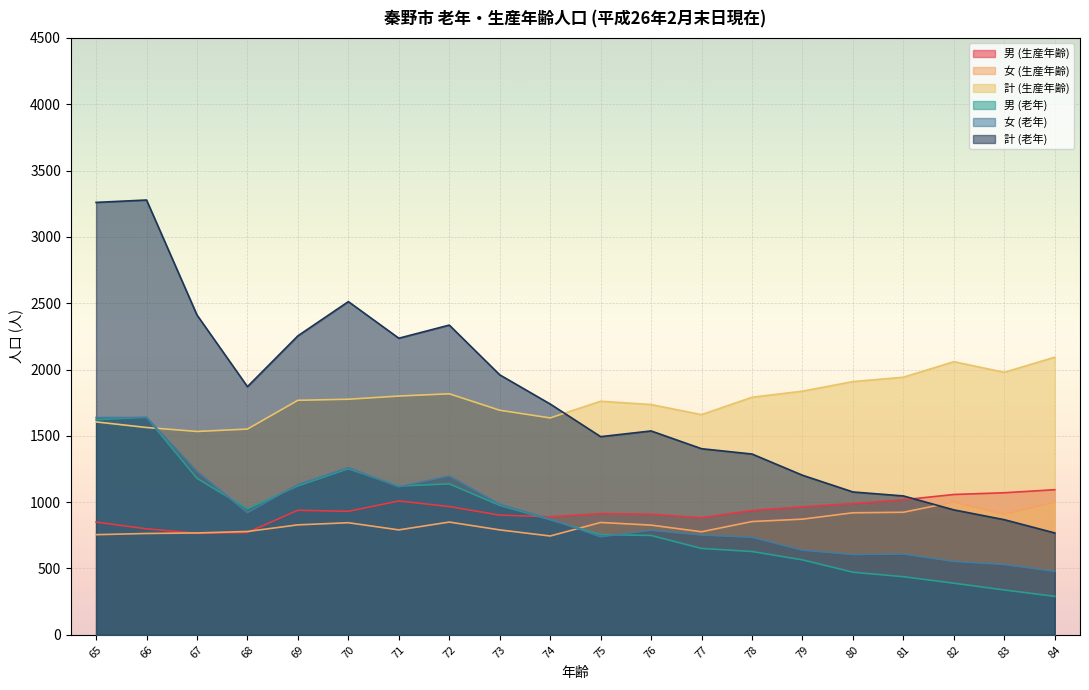

What is the minimum value shown in the chart?

290